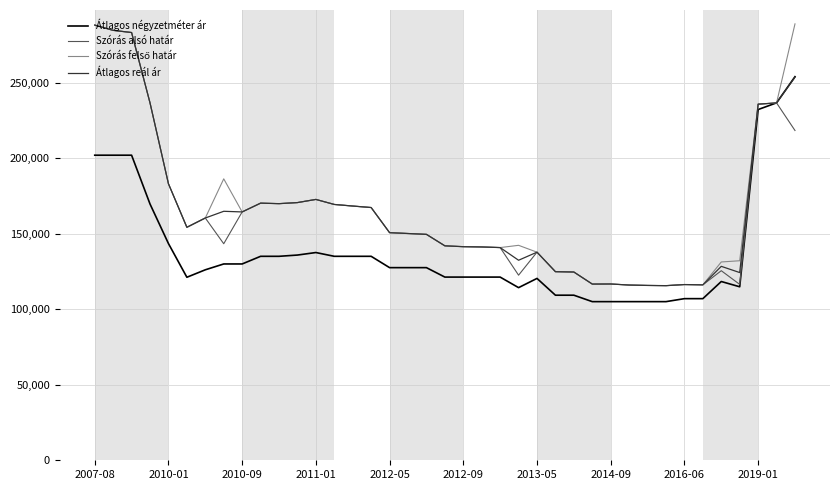

In Átlagos négyzetméter ár, how many points are higher than both neighbors (excluding endpoints)?

3